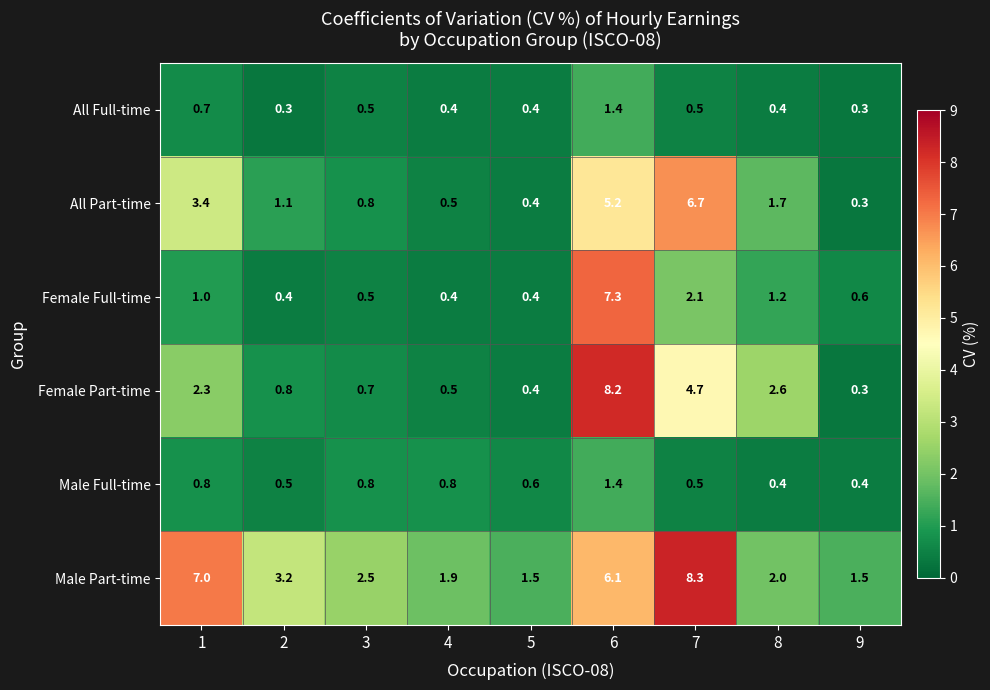

What is the difference between the maximum and minimum values in the All Full-time series?

1.1